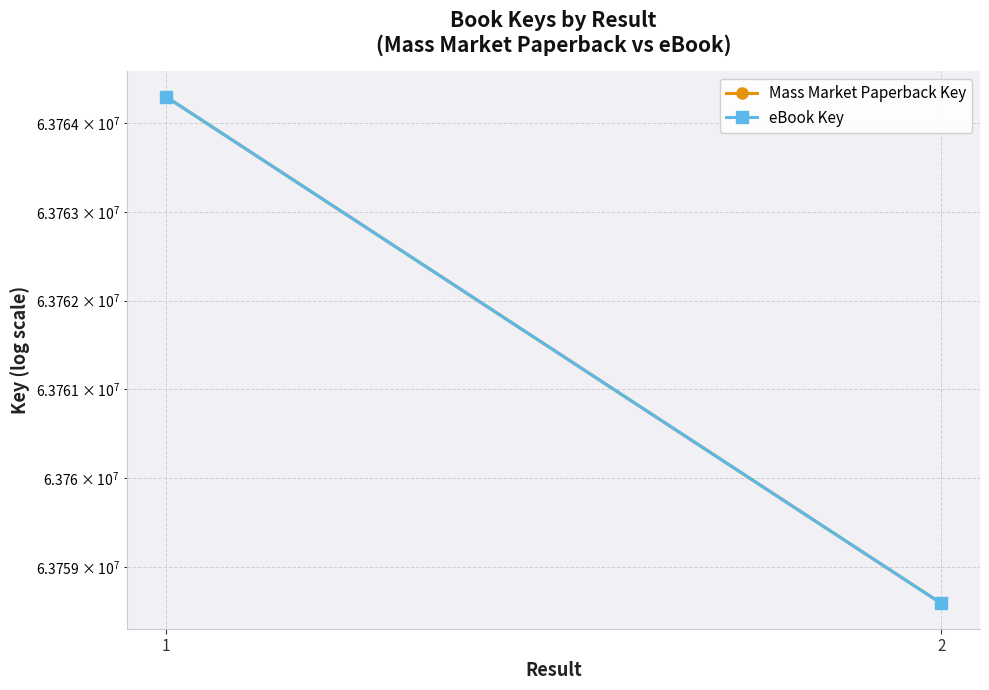

How many series are shown in this chart?

2